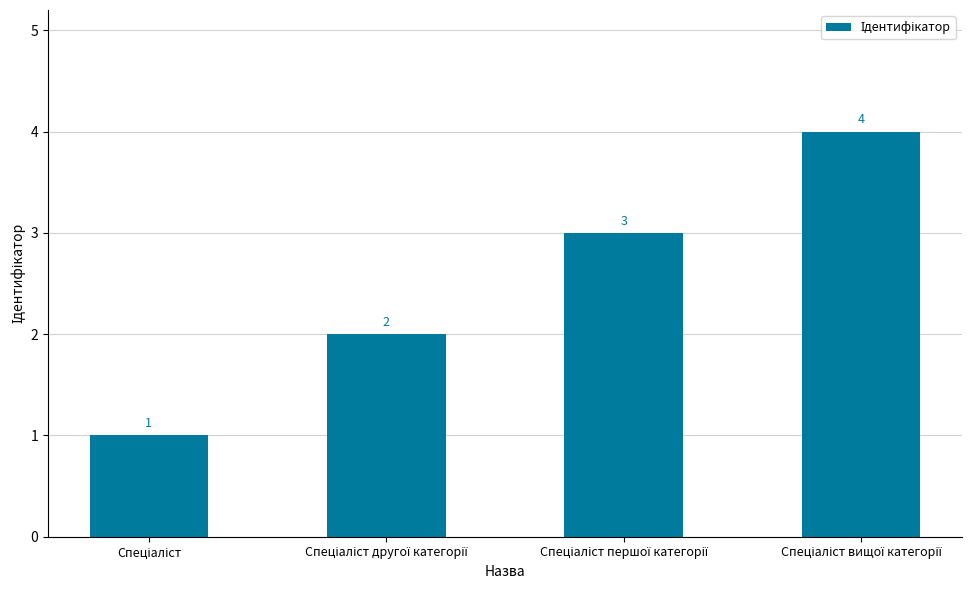

What is the difference between the second highest and minimum values?

2